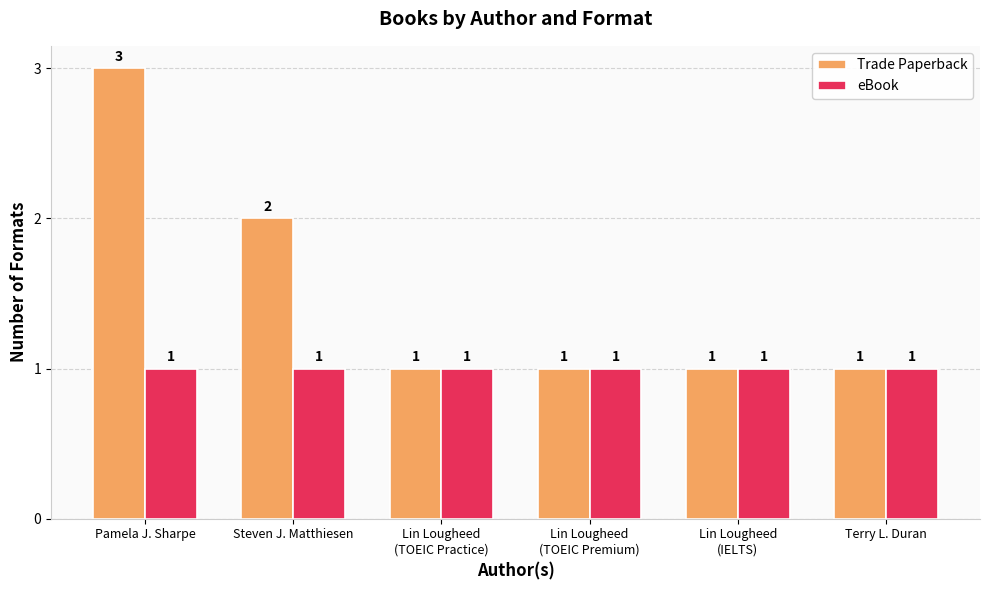

Is the value of eBook at Terry L. Duran greater than the value of Trade Paperback at Pamela J. Sharpe?

No